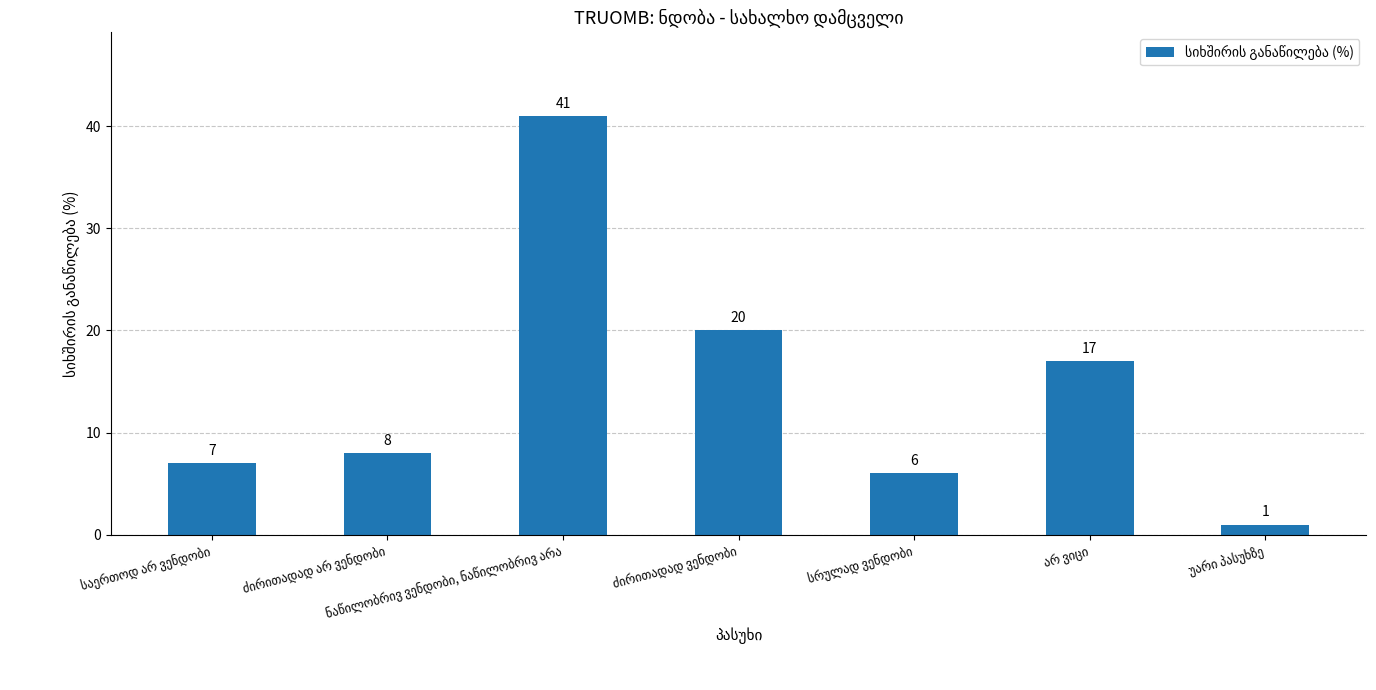

What is the maximum value shown in the chart?

41